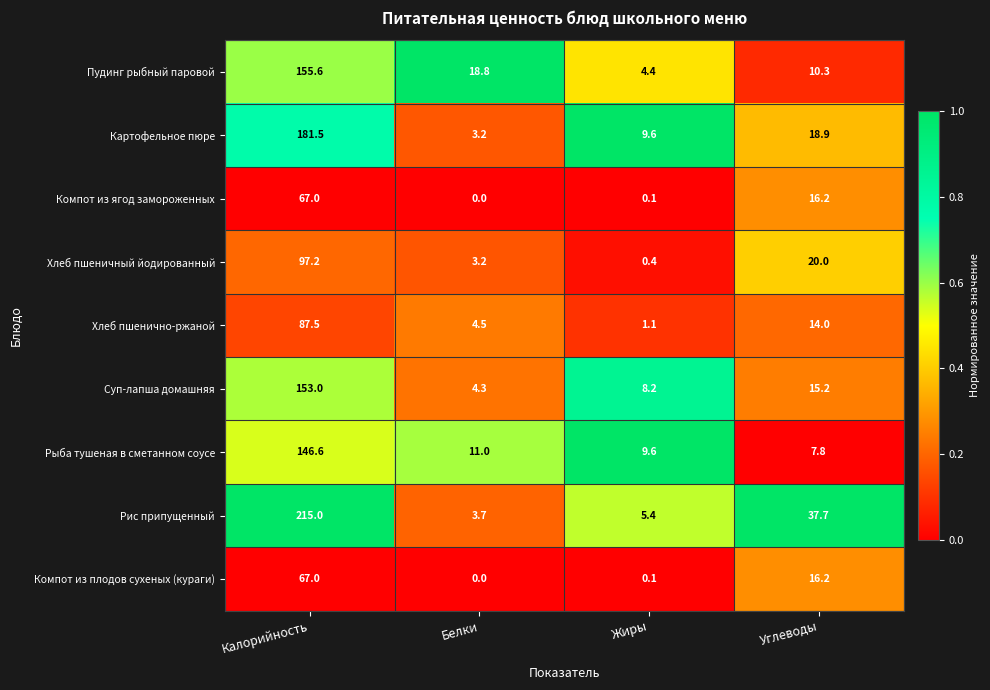

How many distinct data groups are displayed?

9